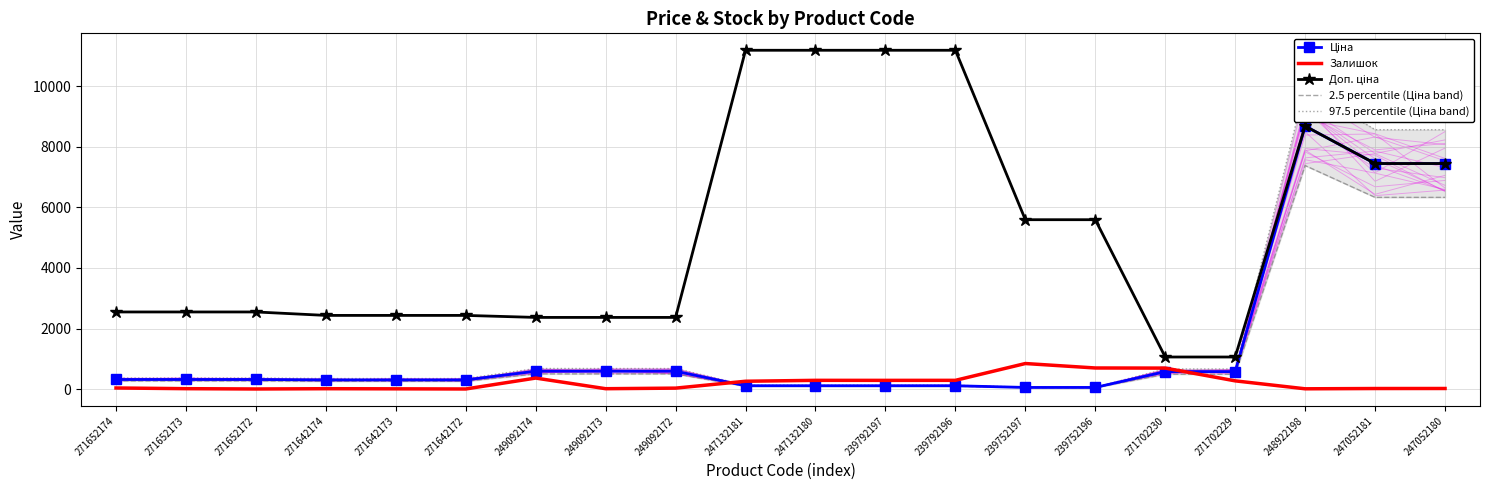

At how many categories does at least one series exceed 8614?

5